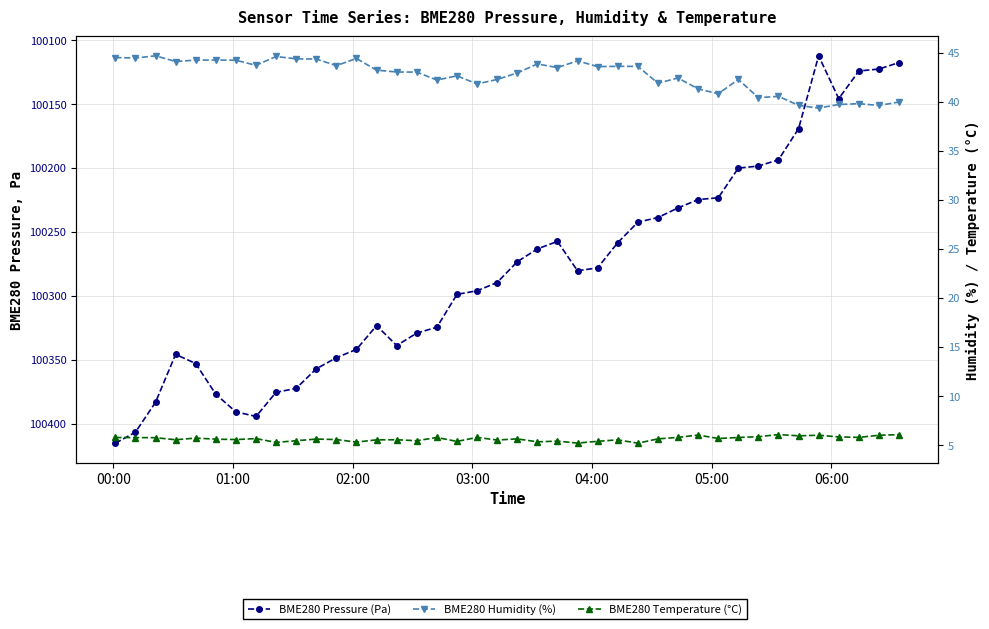

True or false: BME280 Humidity (%) and BME280 Temperature (°C) intersect in this chart.

False